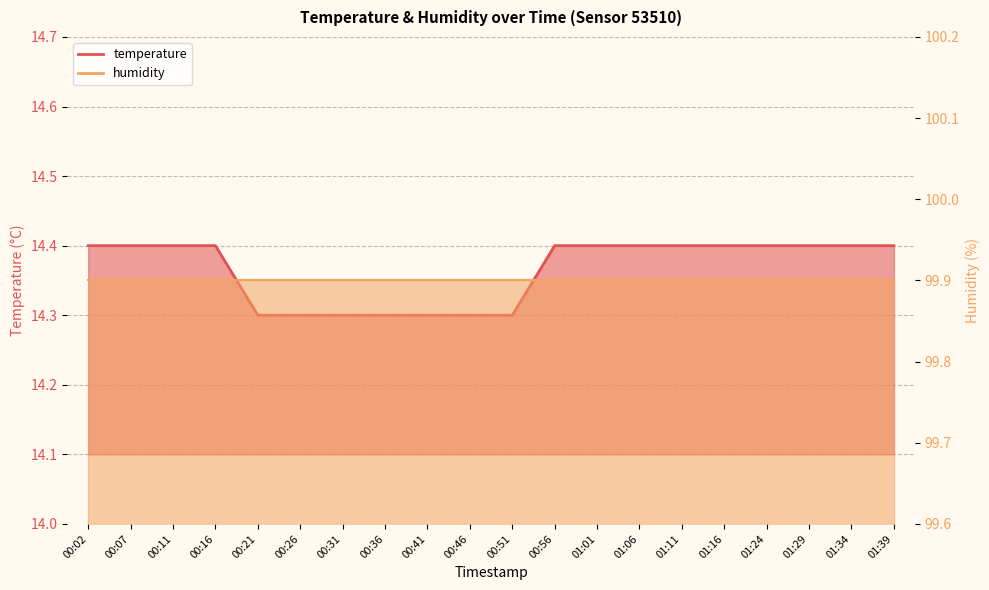

The value at 00:26 is 14.3. True or false?

True